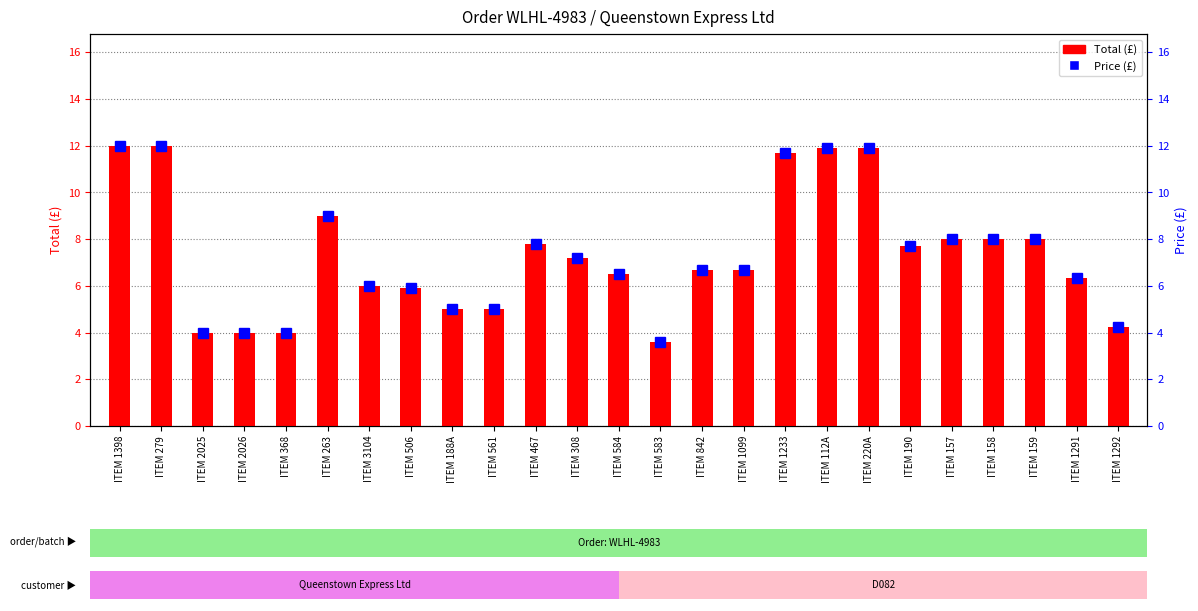

Which category has the lowest value across all series?

ITEM 583